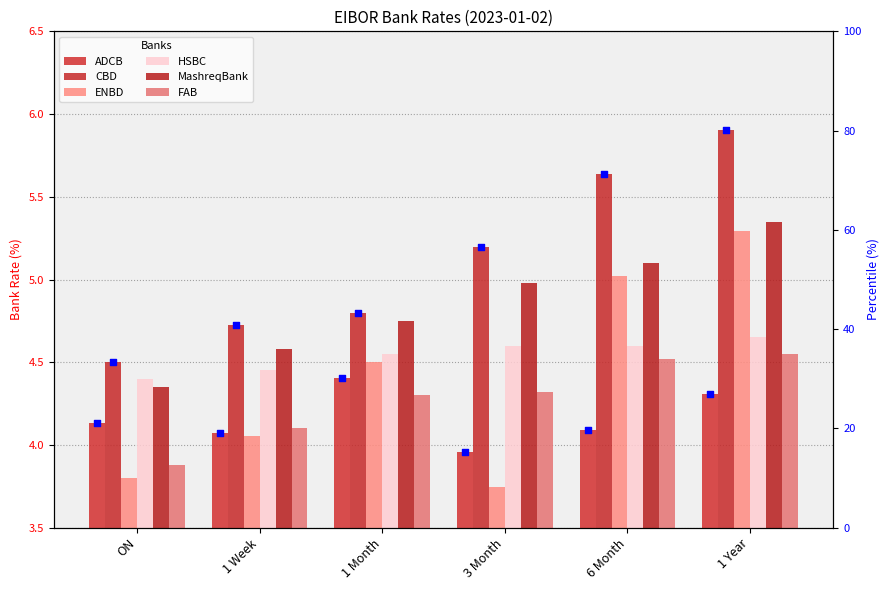

Which series has the largest total across all categories?

ADCB